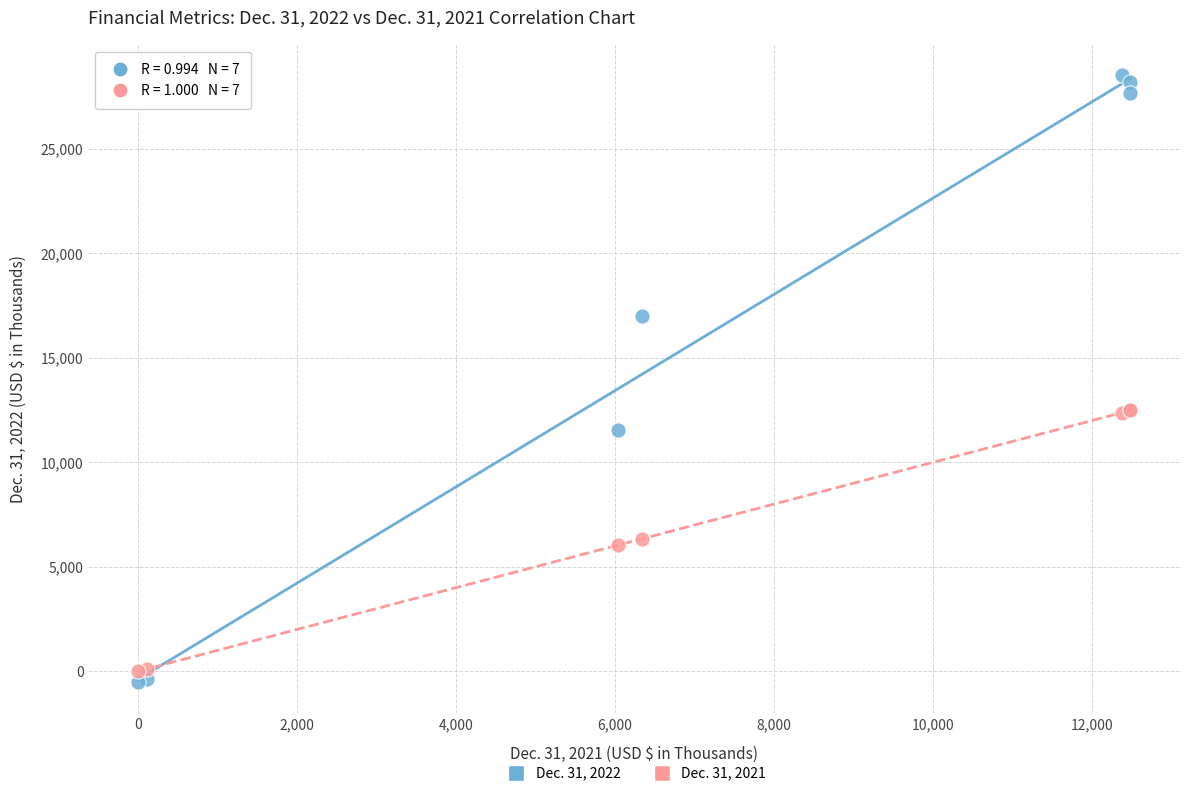

Which series has the widest spread of Y values?

Dec. 31, 2022